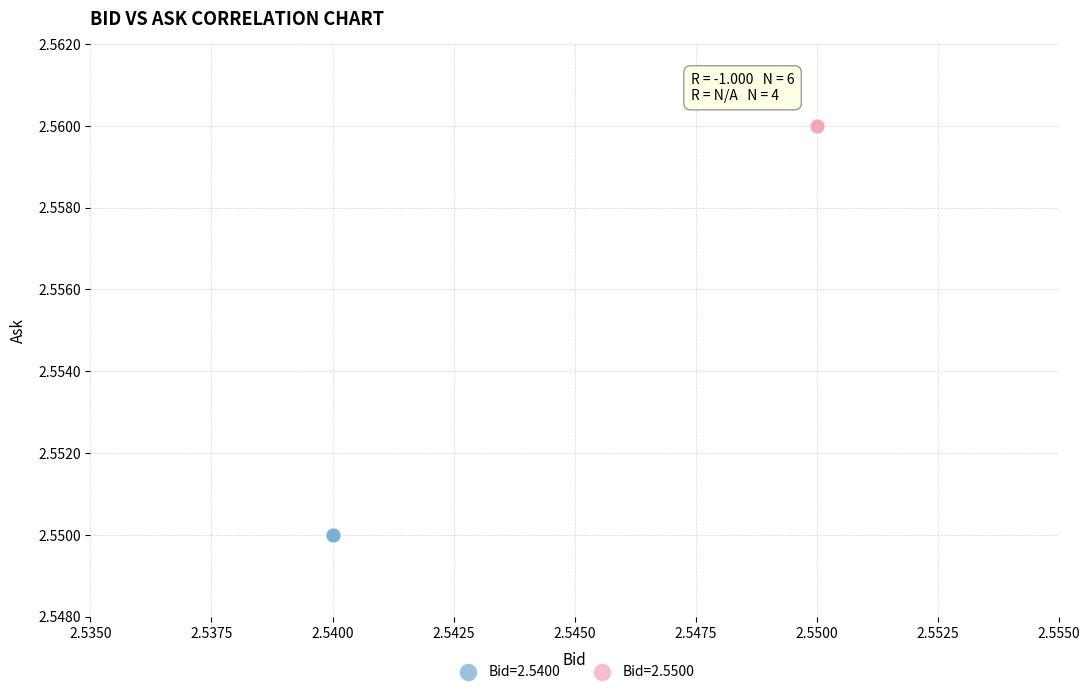

Which series reaches the maximum Y coordinate?

Bid=2.5500